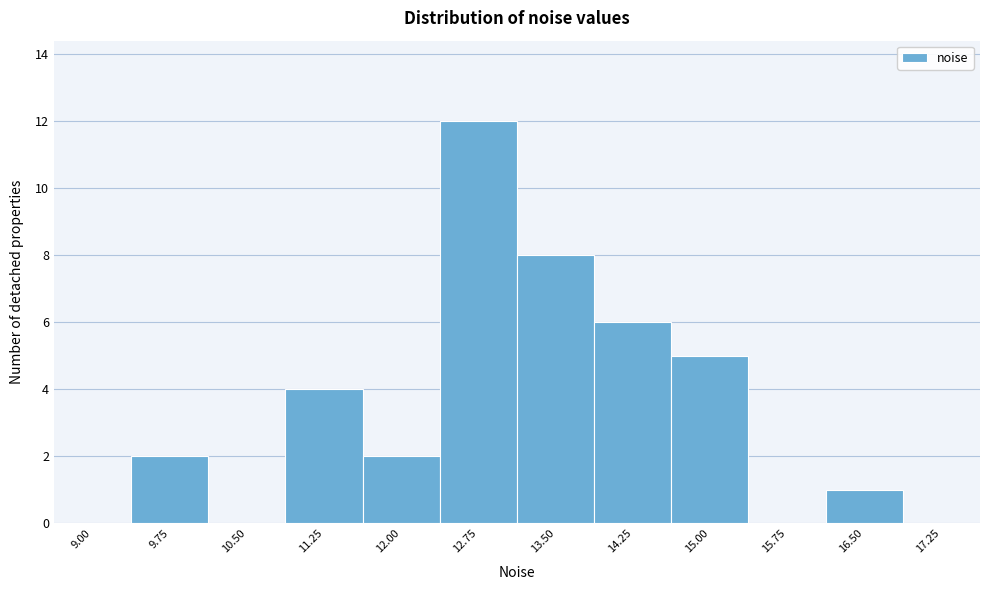

Reading right to left, what are all the values shown in this chart?

17.25=0	16.50=1	15.75=0	15.00=5	14.25=6	13.50=8	12.75=12	12.00=2	11.25=4	10.50=0	9.75=2	9.00=0